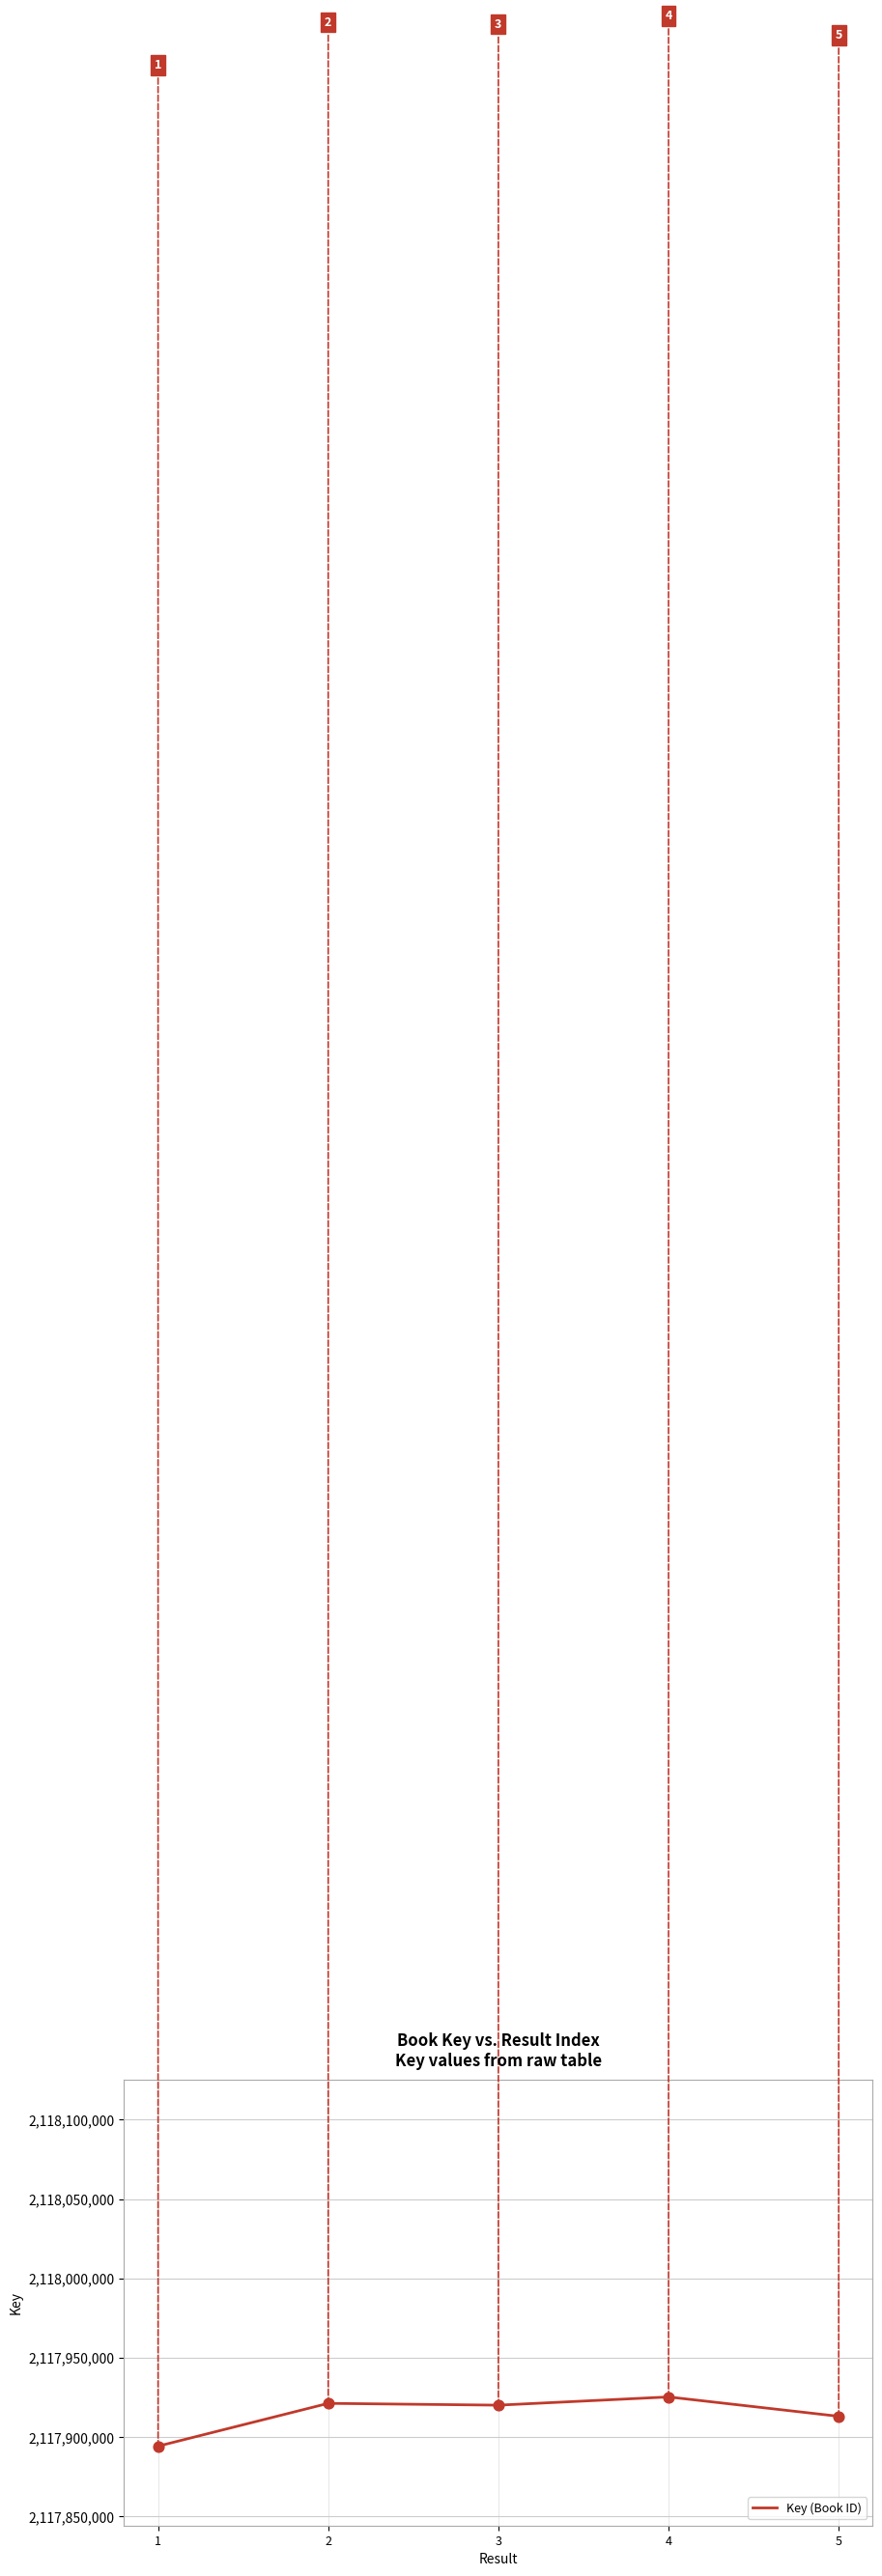

What is the change in value from 3 to 4?

+5189